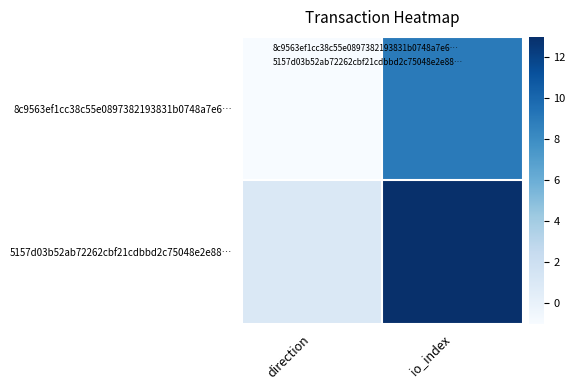

What is the total value across all series at io_index?

22